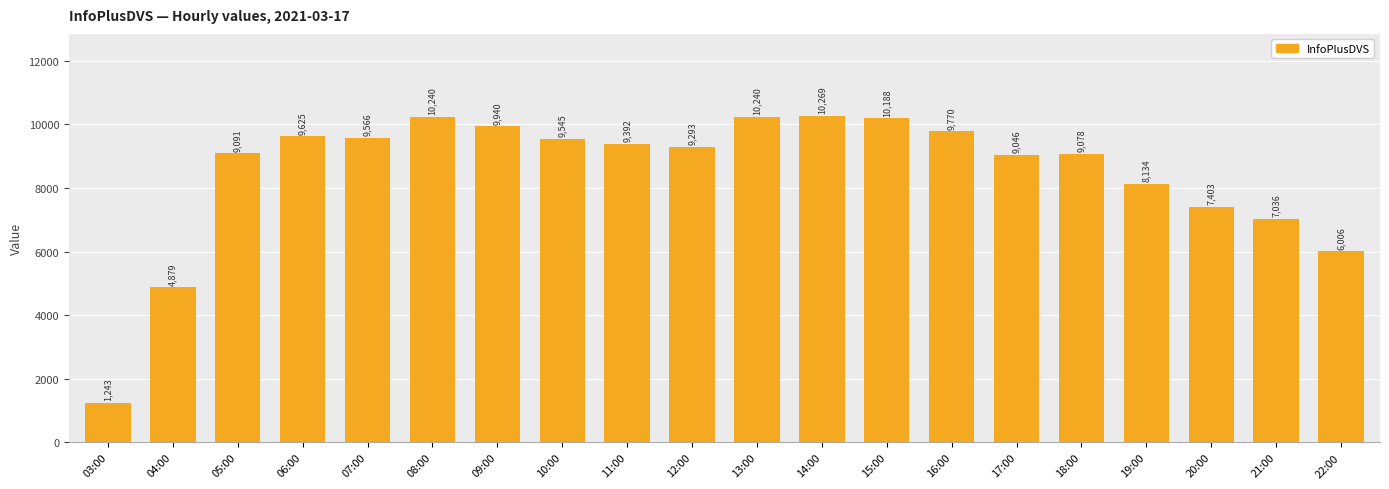

Reading left to right, extract all data points from this chart.

03:00=1243	04:00=4879	05:00=9091	06:00=9625	07:00=9566	08:00=10240	09:00=9940	10:00=9545	11:00=9392	12:00=9293	13:00=10240	14:00=10269	15:00=10188	16:00=9770	17:00=9046	18:00=9078	19:00=8134	20:00=7403	21:00=7036	22:00=6006